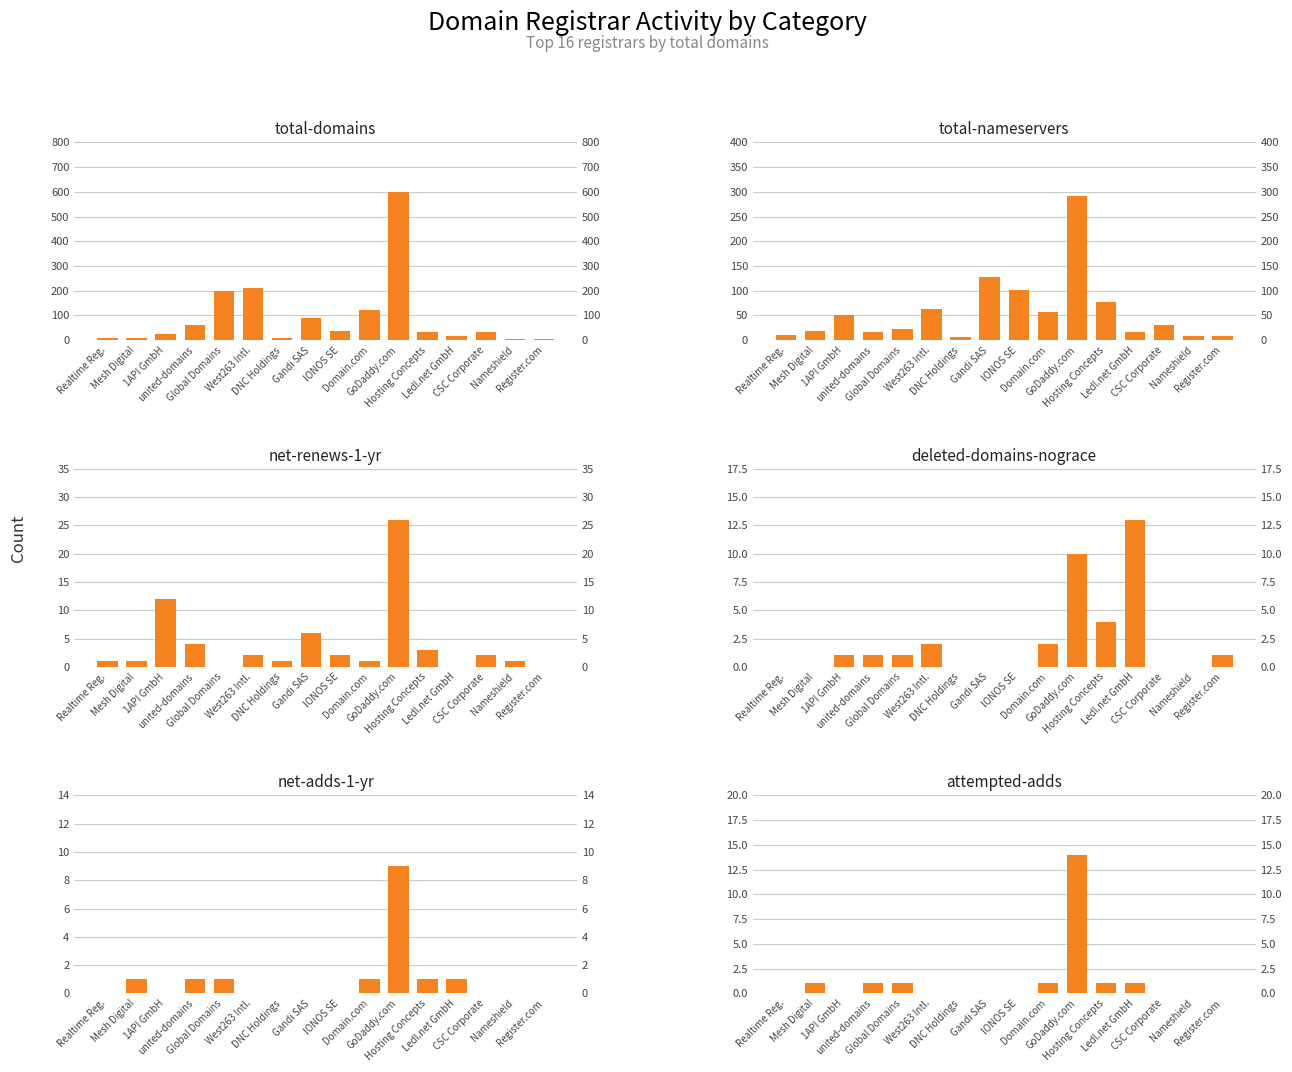

True or false: net-renews-1-yr has a value of 12 at 1API GmbH.

True